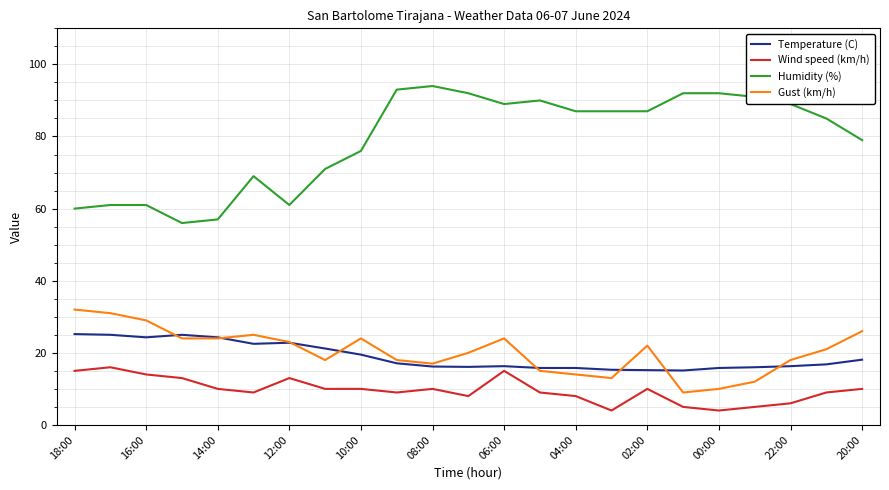

List the series in order of their peak value, lowest first.

Wind speed (km/h), Temperature (C), Gust (km/h), Humidity (%)